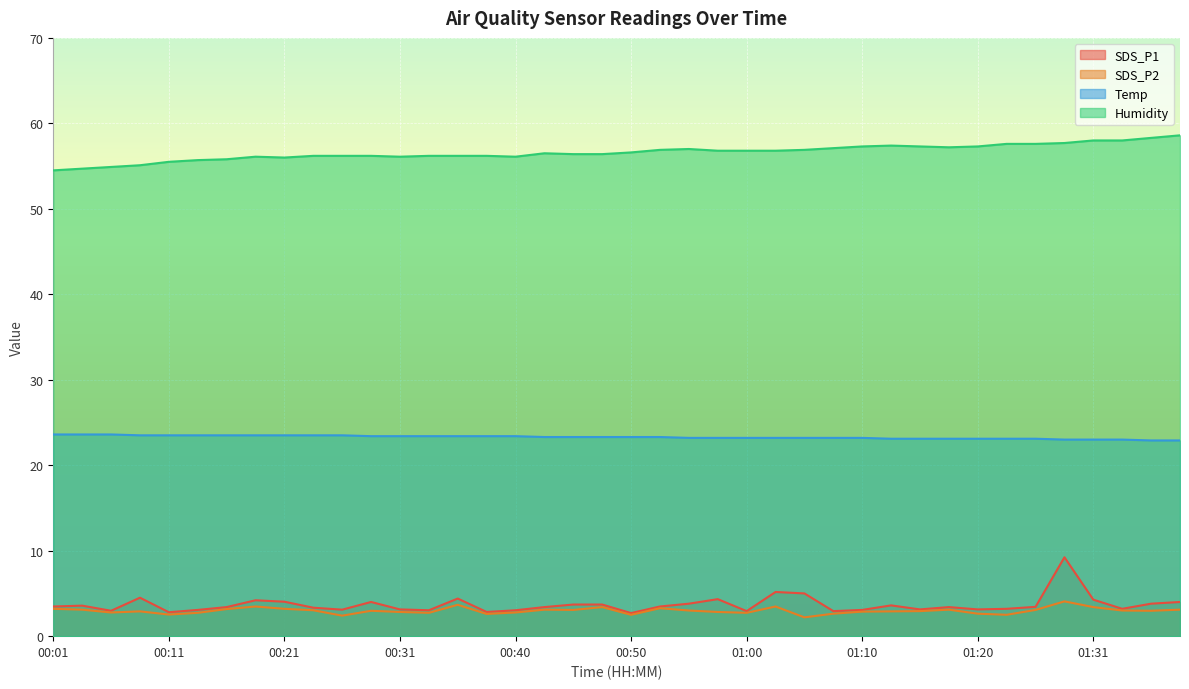

What is the label of the 29th point from the right?

00:28